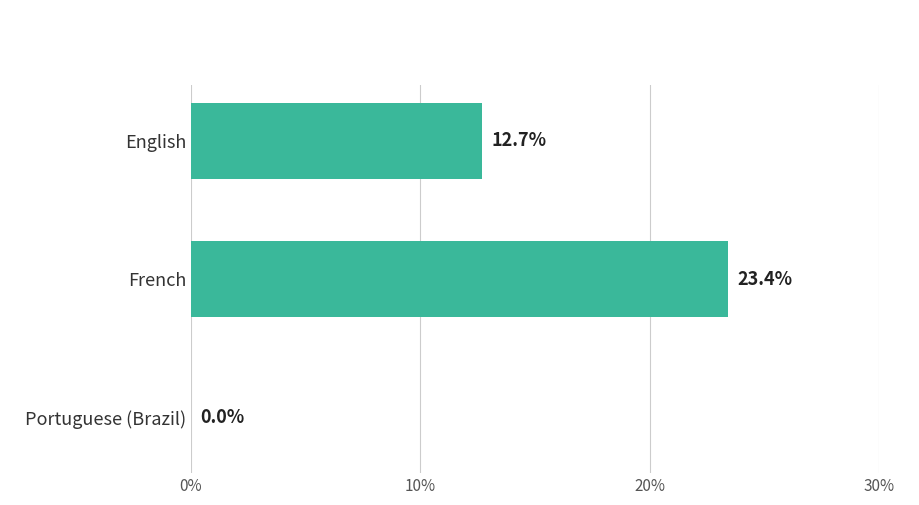

What is the greatest value displayed?

23.4